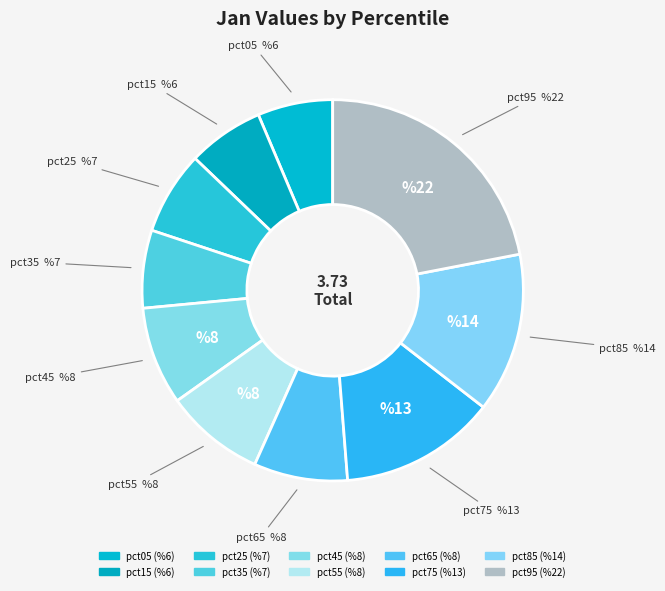

Between pct45 and pct25, which is larger?

pct45